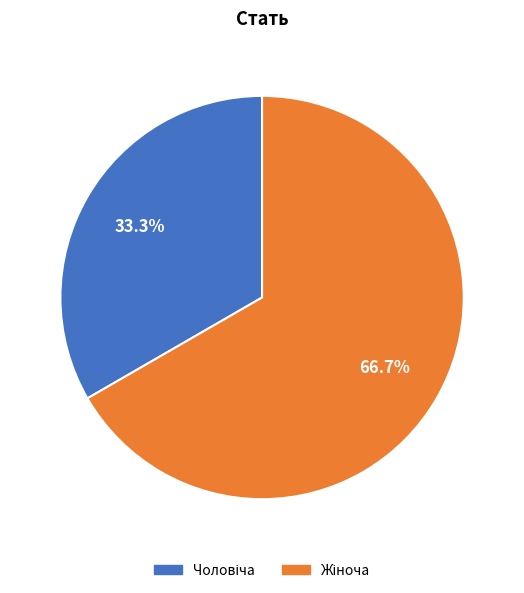

Does any single category account for the majority?

Yes